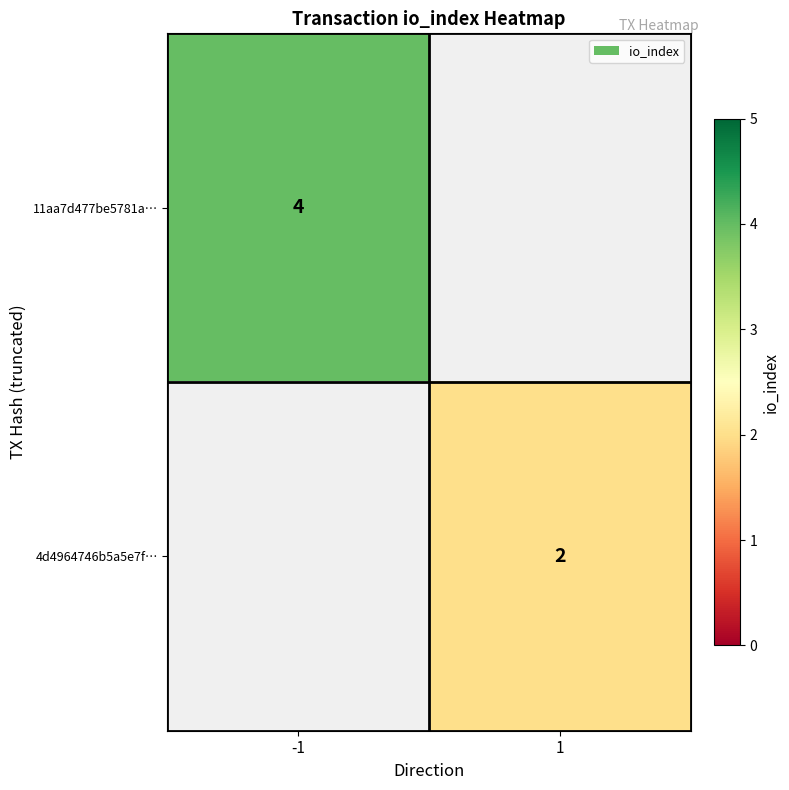

The value of 11aa7d477be5781a… at -1 is 2. True or false?

False